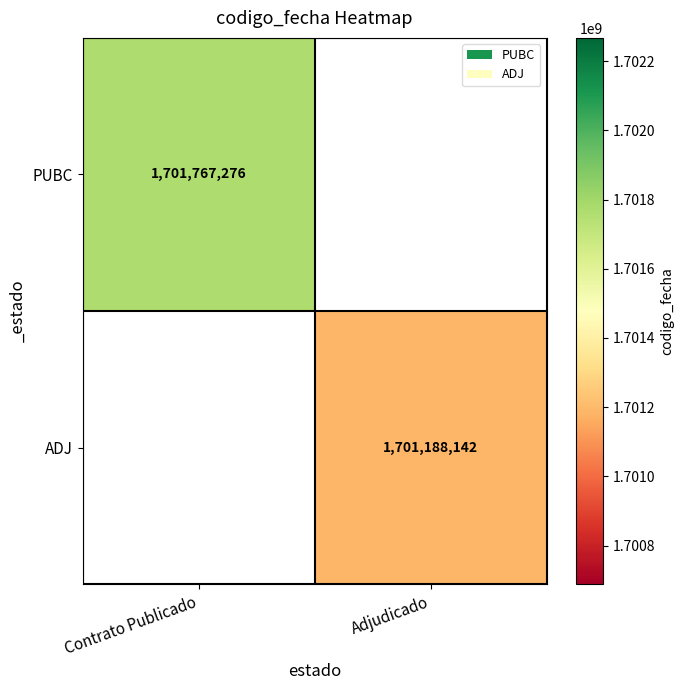

At which category does the chart reach its peak across all series?

Contrato Publicado